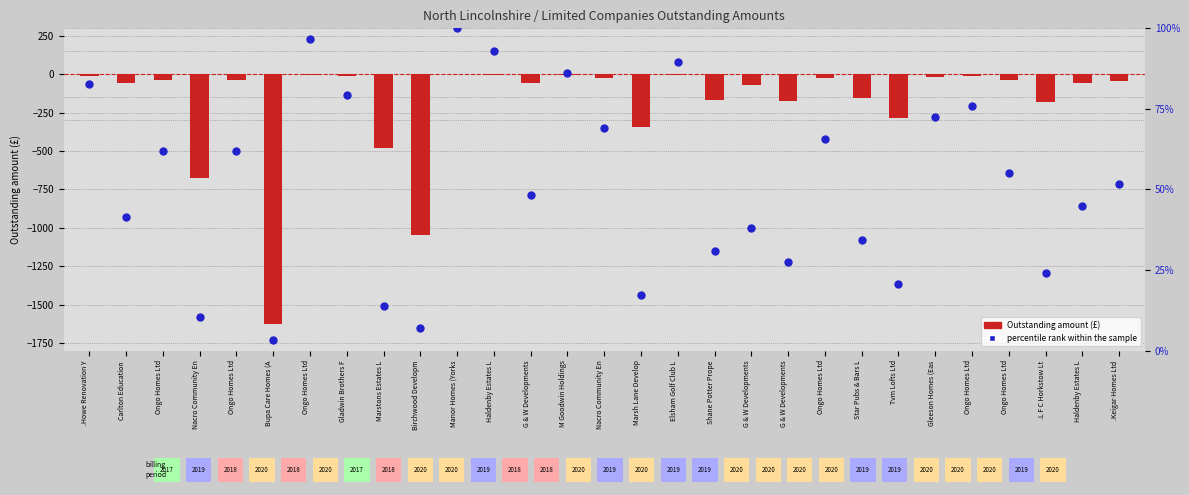

Which series has the largest total across all categories?

percentile rank within the sample